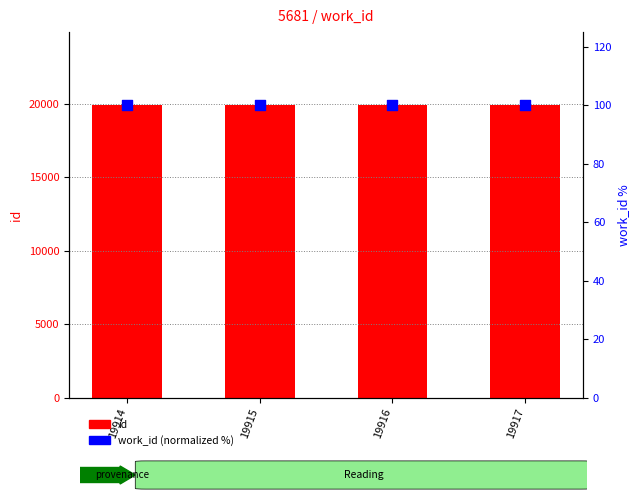

What are all the series names shown in the legend?

id, work_id (normalized %)